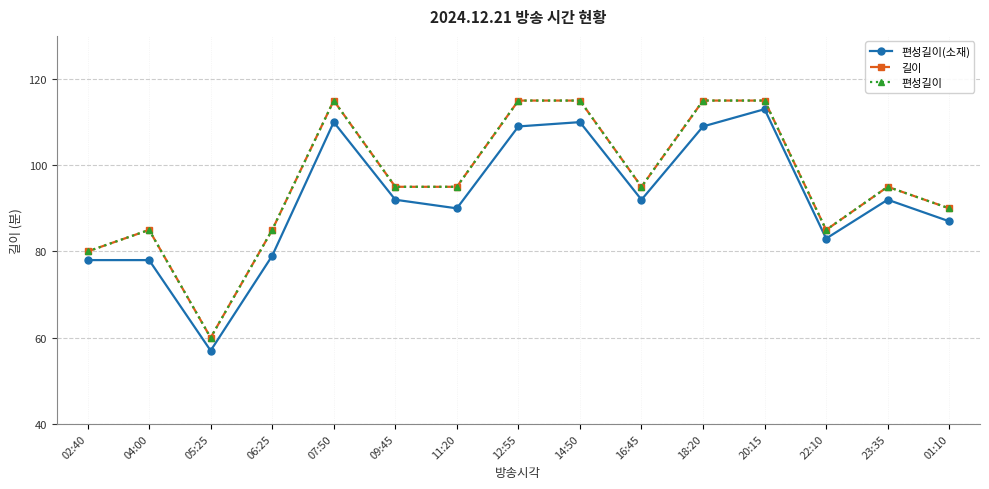

Does the chart have visible grid lines?

Yes